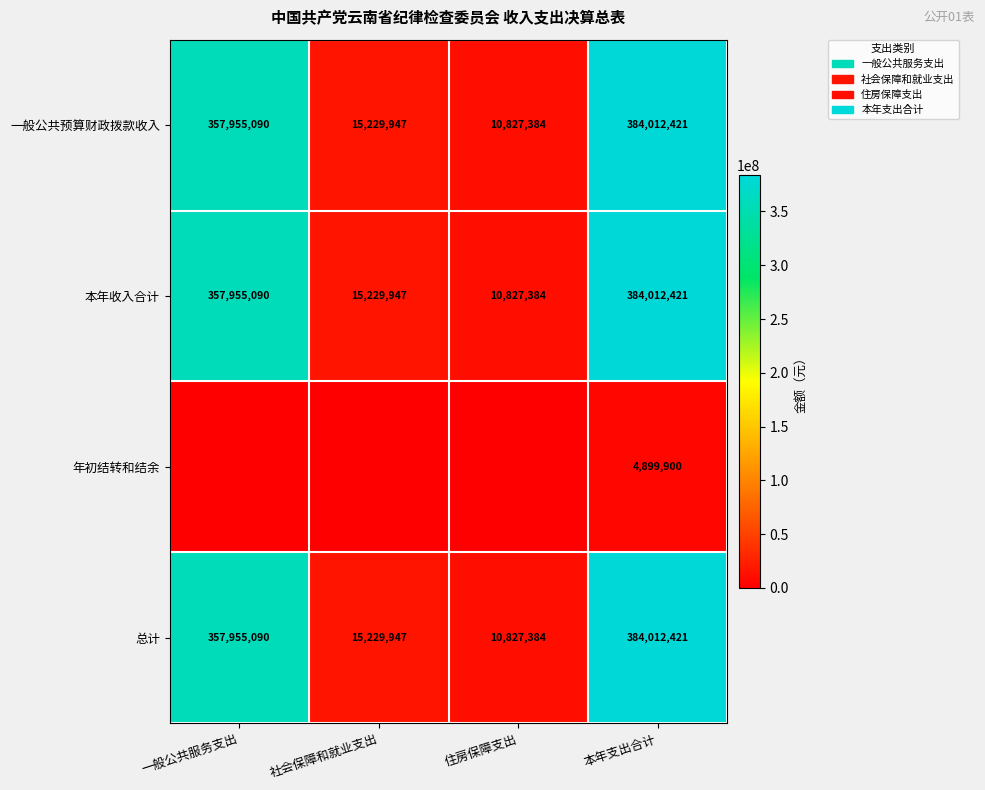

The 本年收入合计 series shows 15229947 at 社会保障和就业支出. True or false?

True